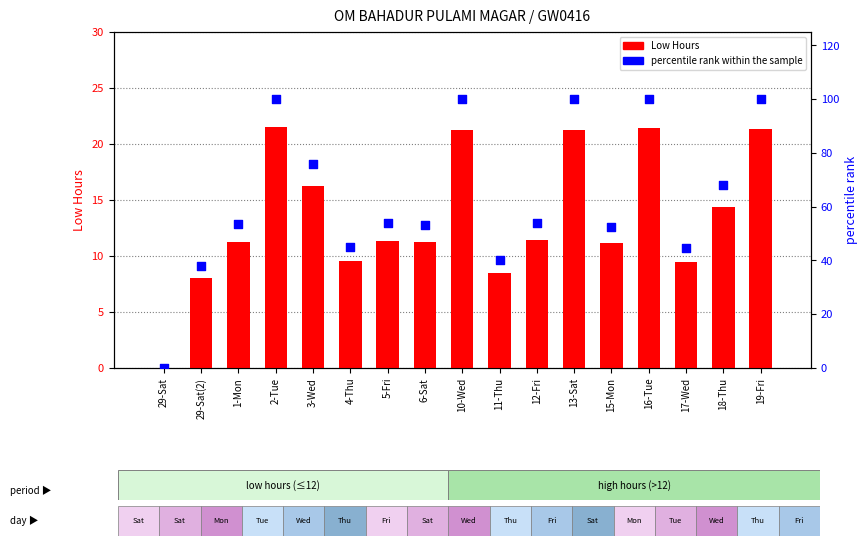

Which series reaches the maximum Y coordinate?

percentile rank within the sample